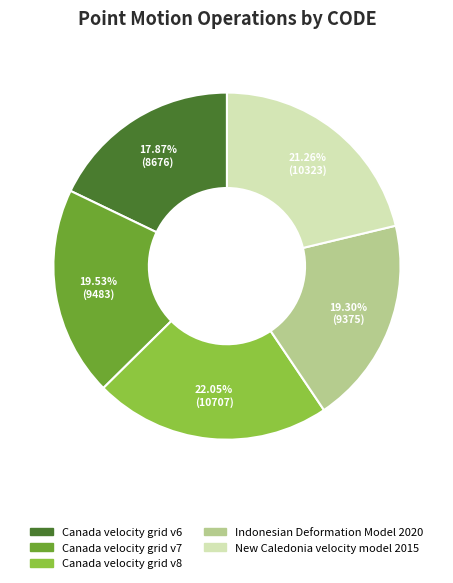

What is the total percentage of Canada velocity grid v6 and Canada velocity grid v8?

39.9%